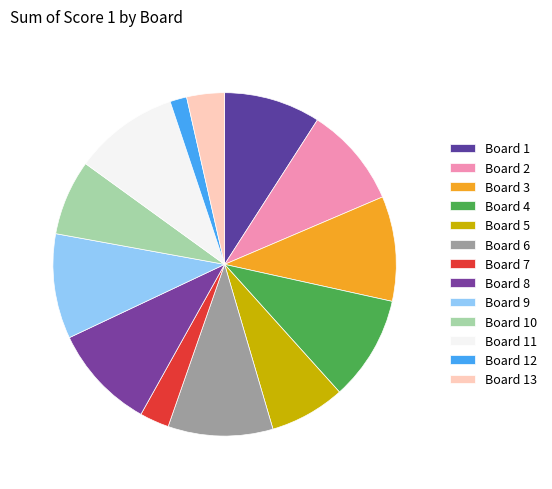

What is the change in value from Board 7 to Board 11?

+18